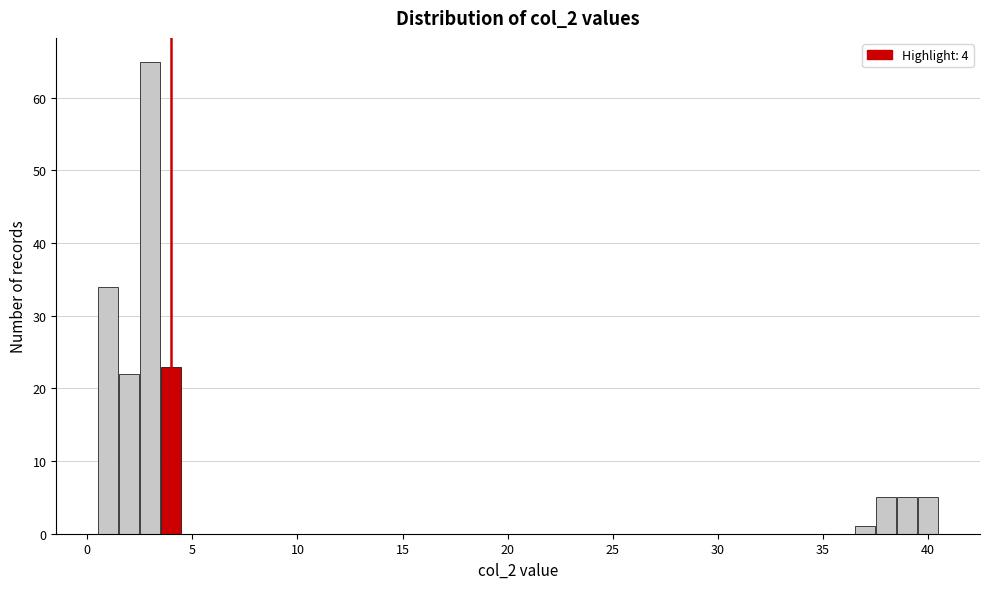

Read against the x-axis, roughly where is the centre of the tallest bar?

3.0